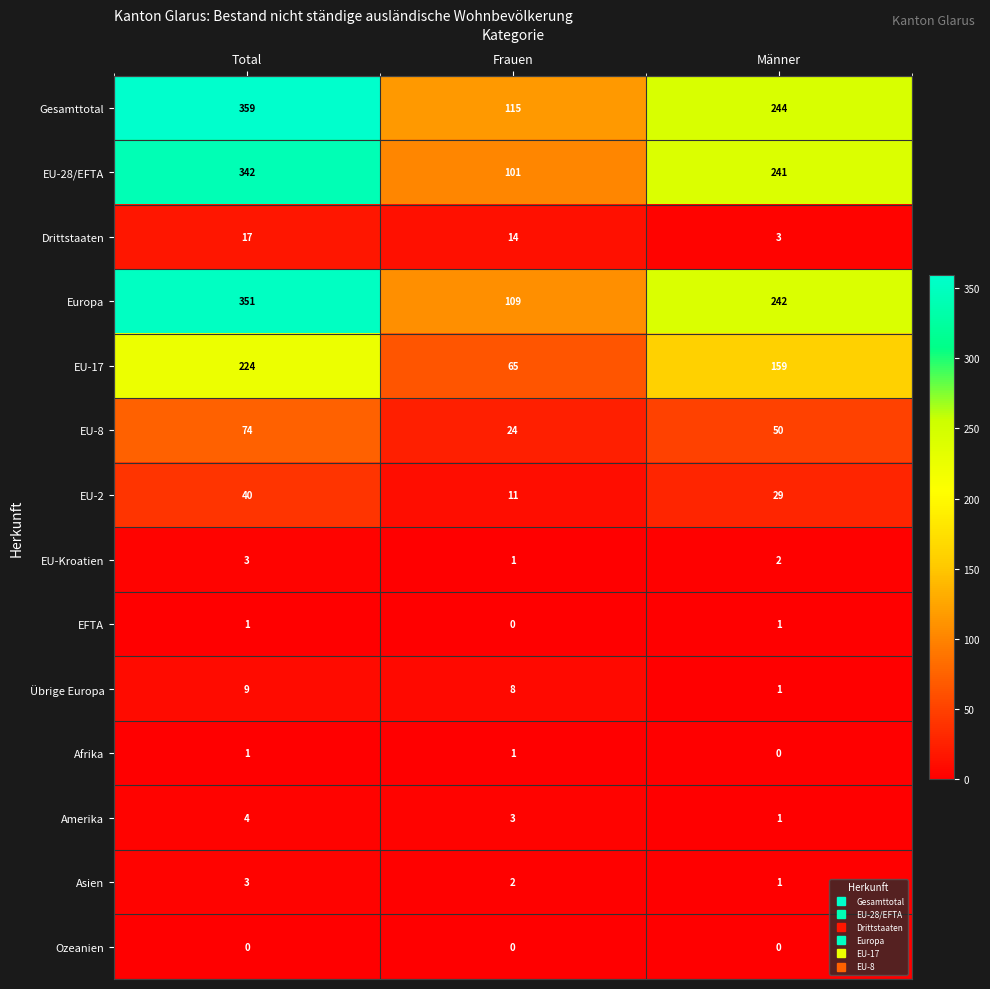

What is the difference between the maximum and minimum values in the Europa series?

242